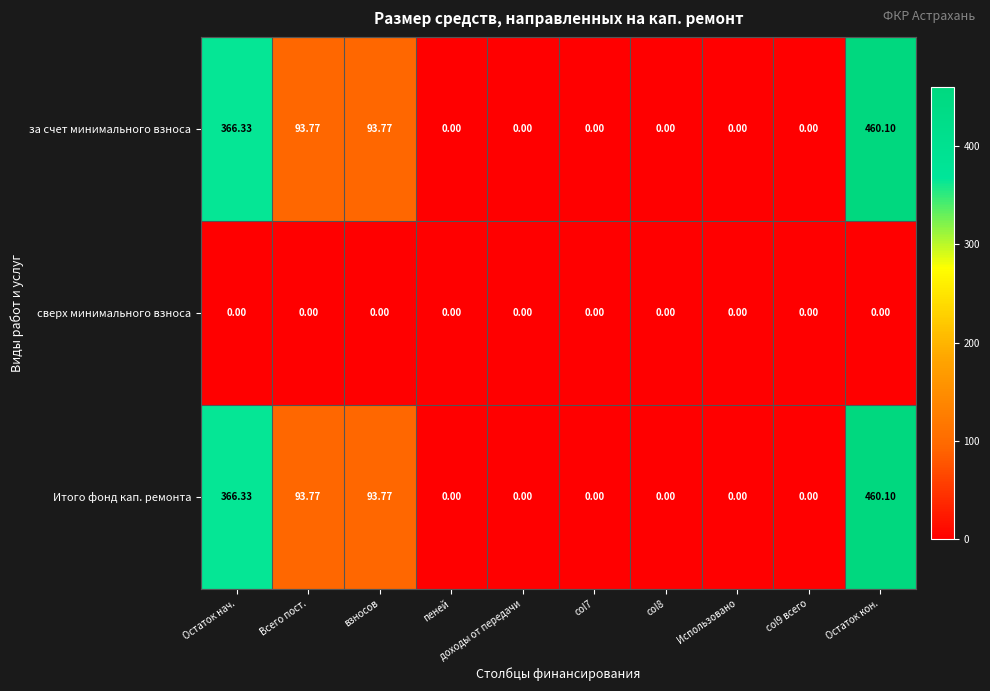

At which category is the sum across all series the highest?

Остаток кон.